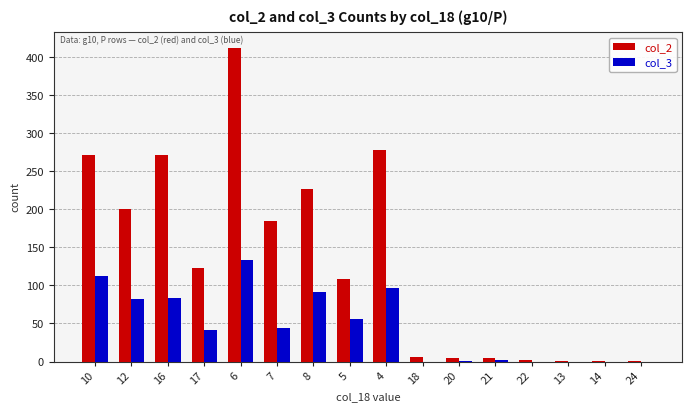

Is it true that col_3 equals 82 at 12?

True